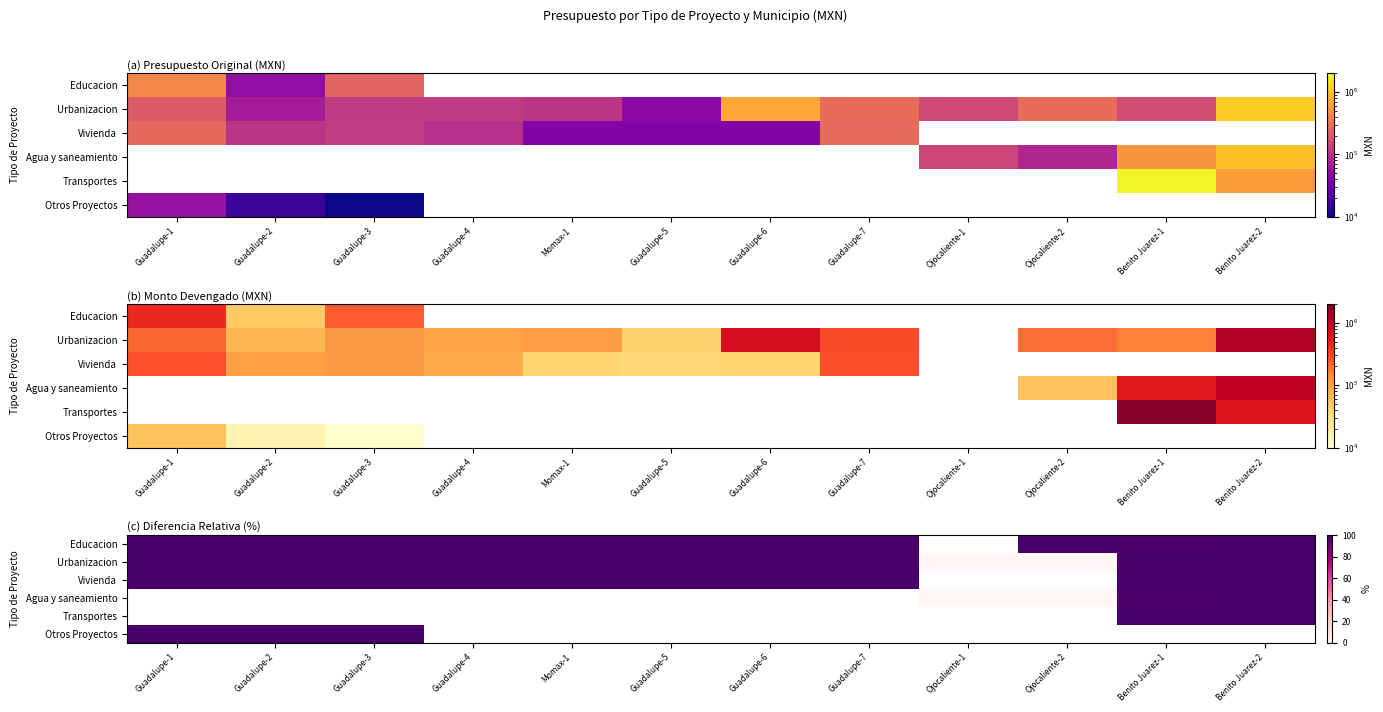

Which series has the widest spread of values?

Urbanizacion